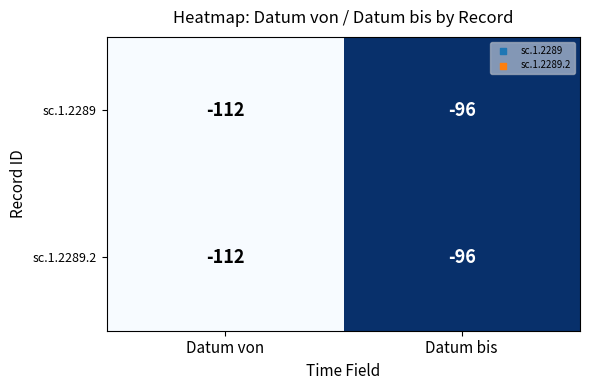

Reading left to right, extract all data points from this chart.

sc.1.2289: -112	-96
sc.1.2289.2: -112	-96